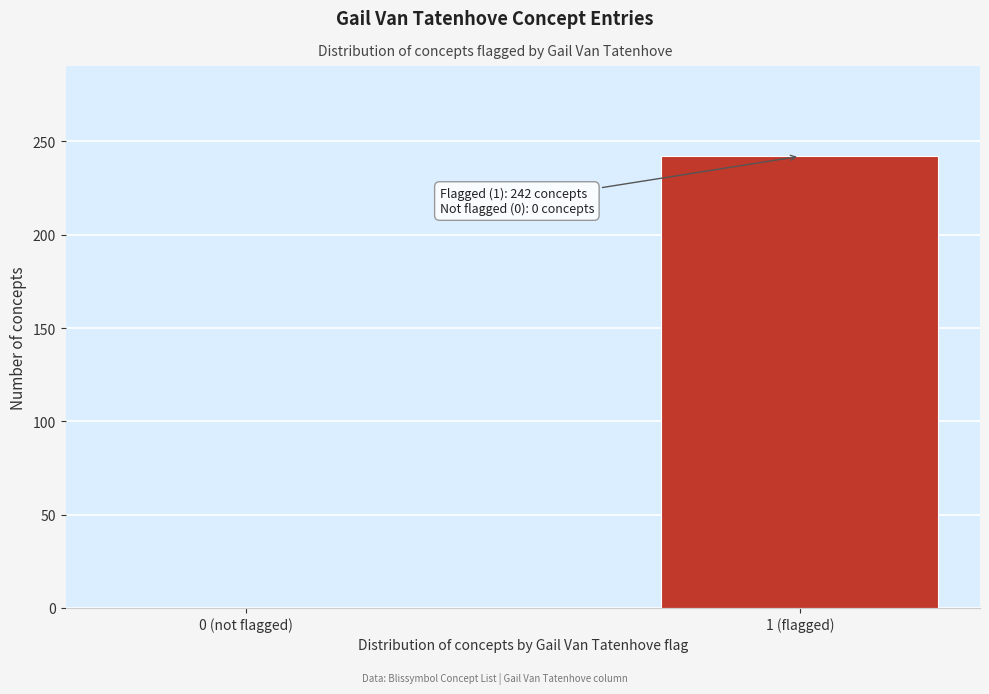

Reading right to left, what are all the values shown in this chart?

1 (flagged)=242	0 (not flagged)=0